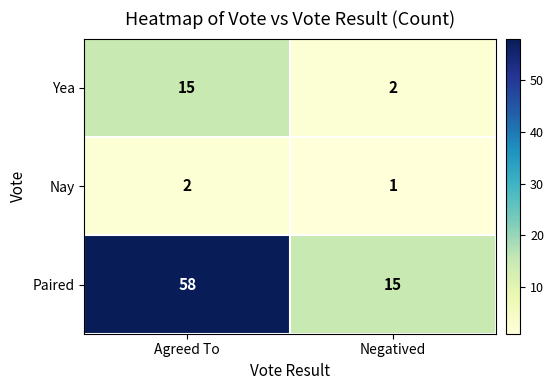

The value of Paired at Negatived is 4. True or false?

False